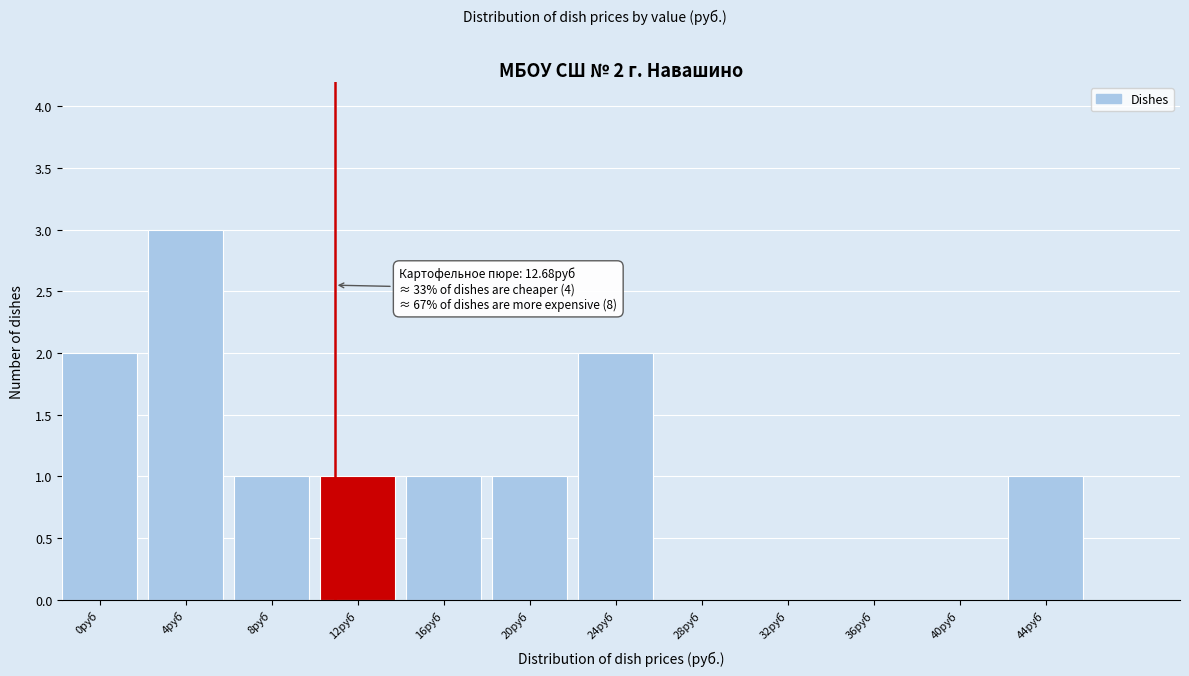

Reading right to left, what are all the values shown in this chart?

44руб=1	40руб=0	36руб=0	32руб=0	28руб=0	24руб=2	20руб=1	16руб=1	12руб=1	8руб=1	4руб=3	0руб=2